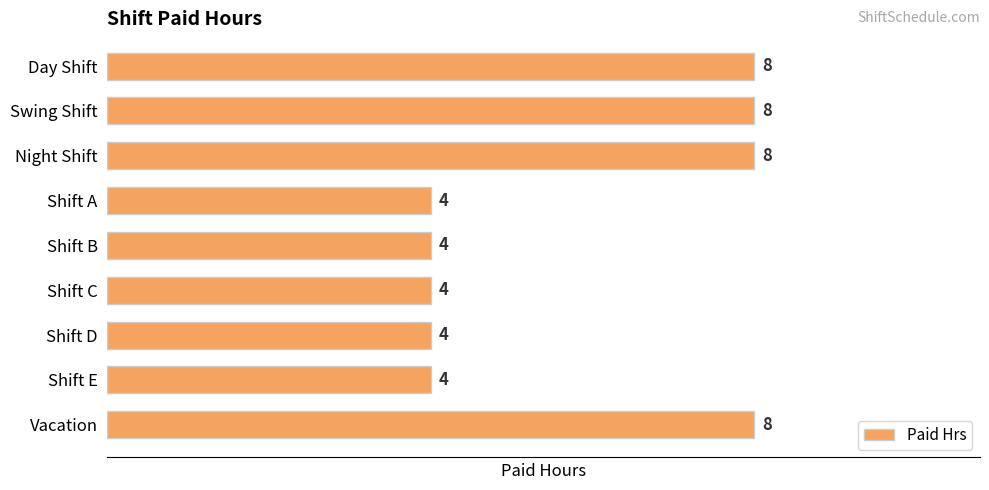

Which has a higher value, Vacation or Shift A?

Vacation